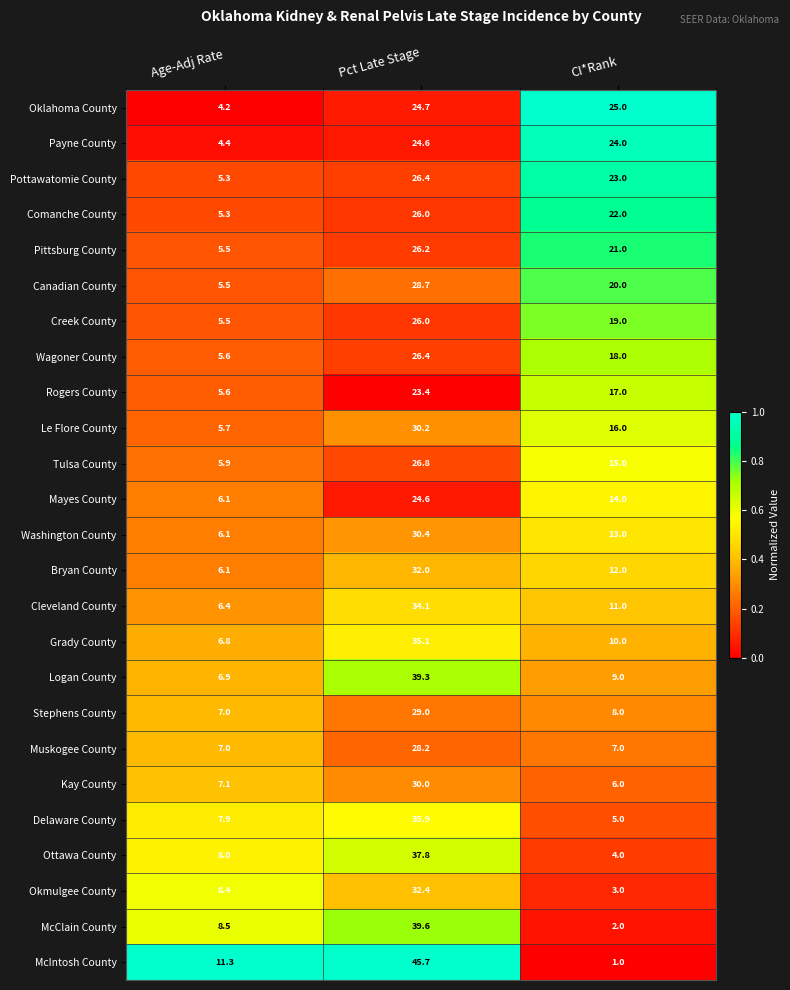

At which label does Mayes County first exceed 14?

Pct Late Stage